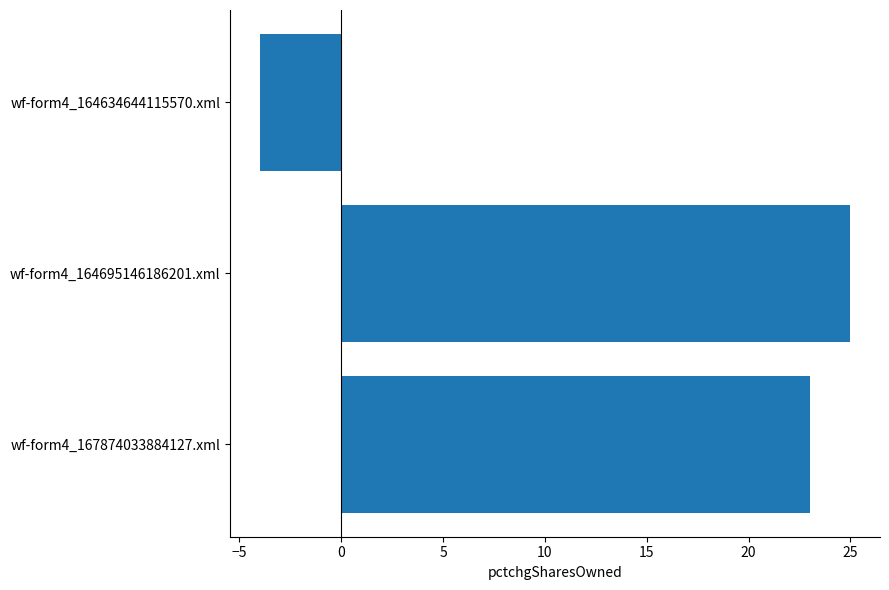

Reading top to bottom, list all the values displayed in this chart.

wf-form4_164634644115570.xml=-4	wf-form4_164695146186201.xml=25	wf-form4_167874033884127.xml=23